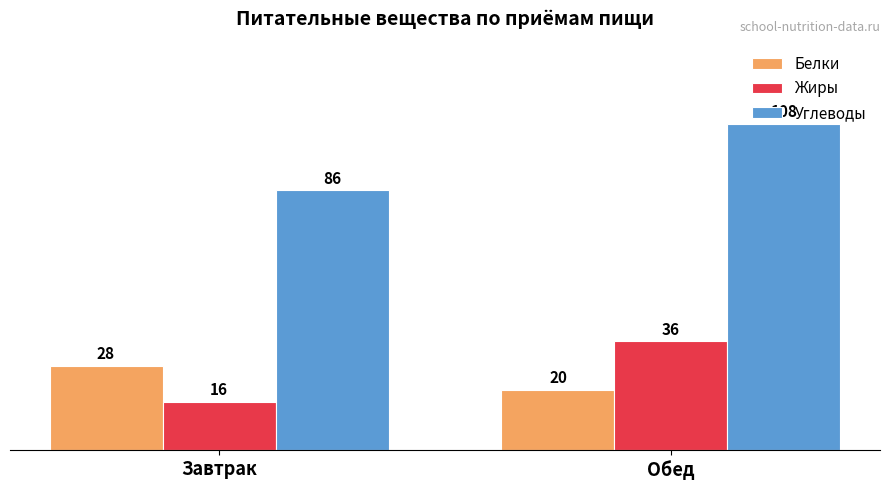

Count the Белки values in the range 20 to 28.

2